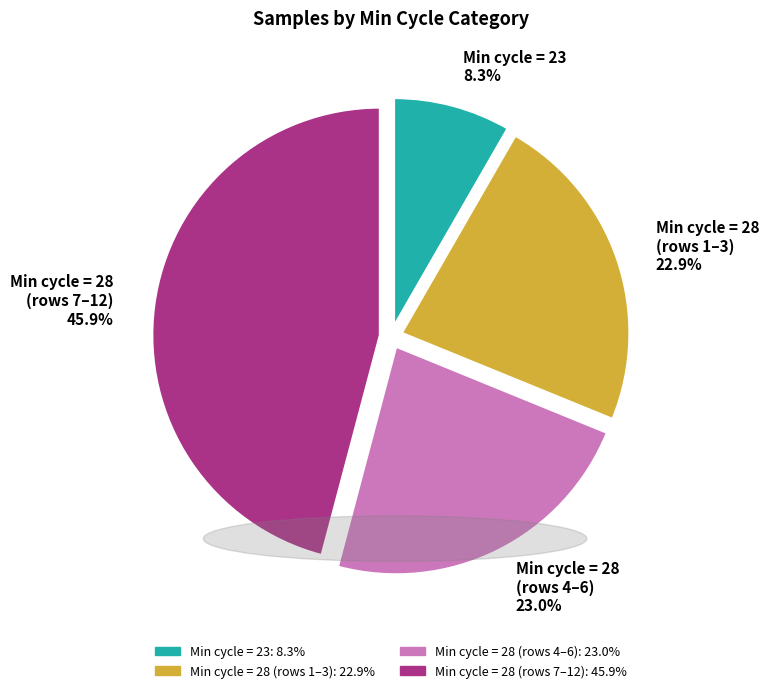

Combined, do Min cycle = 28 (rows 1–3) 22.9% and Min cycle = 28 (rows 4–6) 23.0% account for over 50%?

No